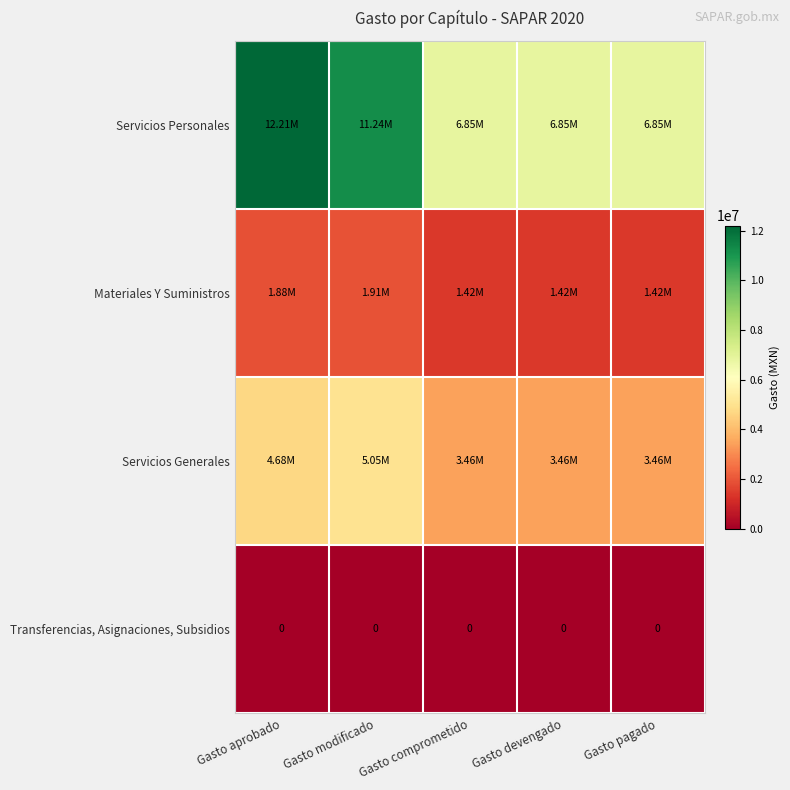

How many data points does each series have?

5